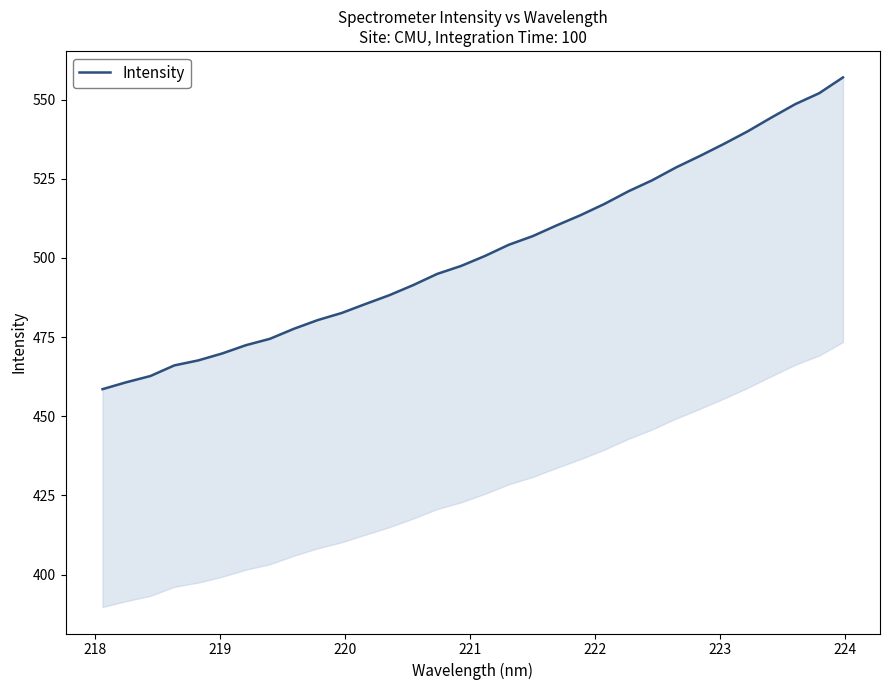

How many lines are shown in the chart?

1